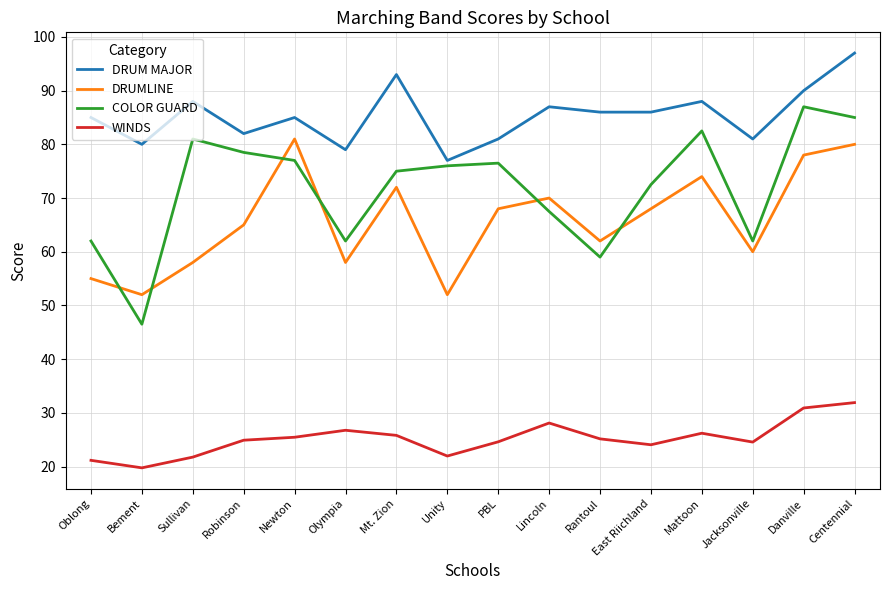

True or false: DRUMLINE and DRUM MAJOR cross at least once.

False